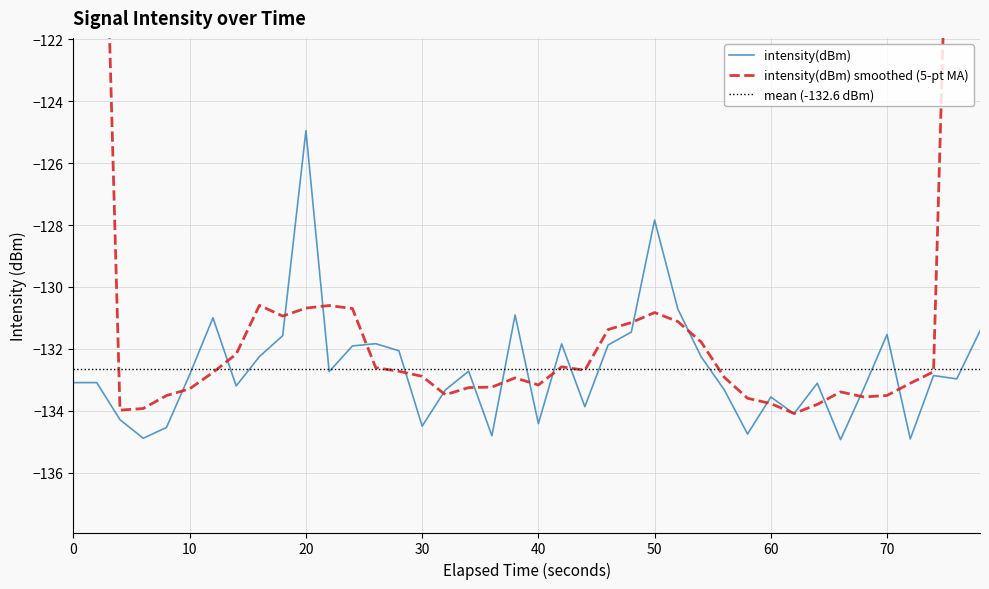

Between 15 and 11, which is larger?

11